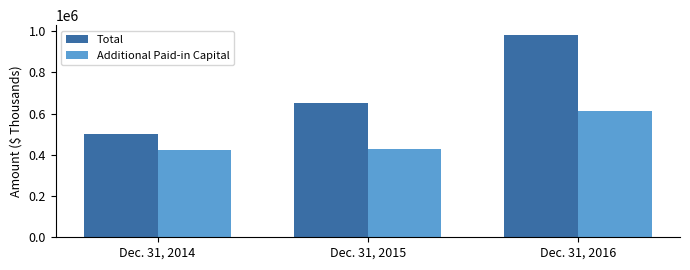

Count the number of data series in this chart.

2